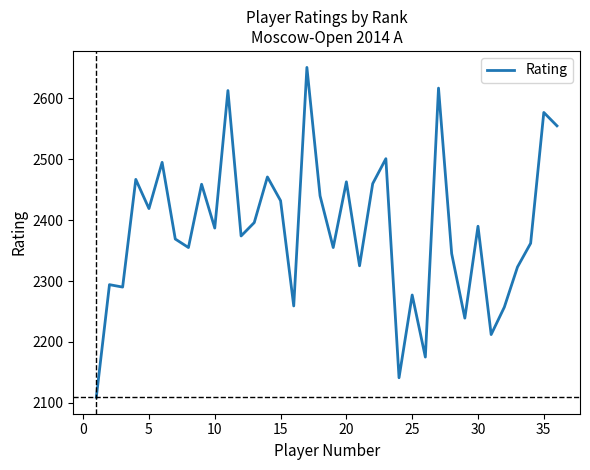

What is the difference between the maximum and minimum values?

542